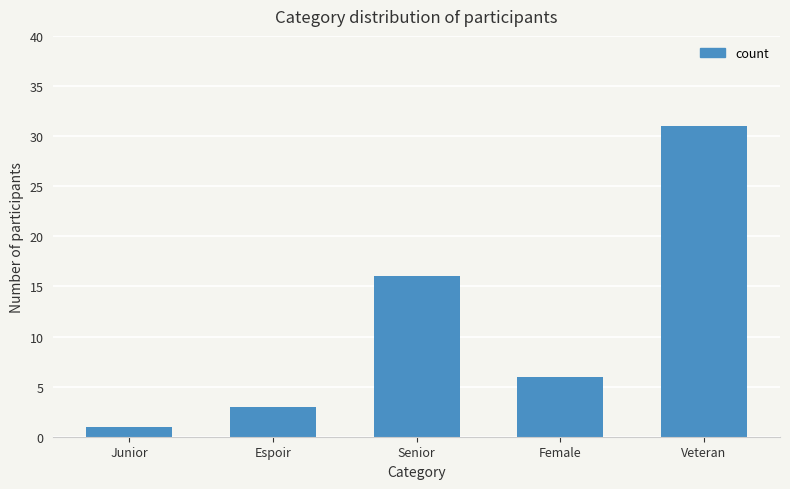

What is the label of the 4th bar from the right?

Espoir